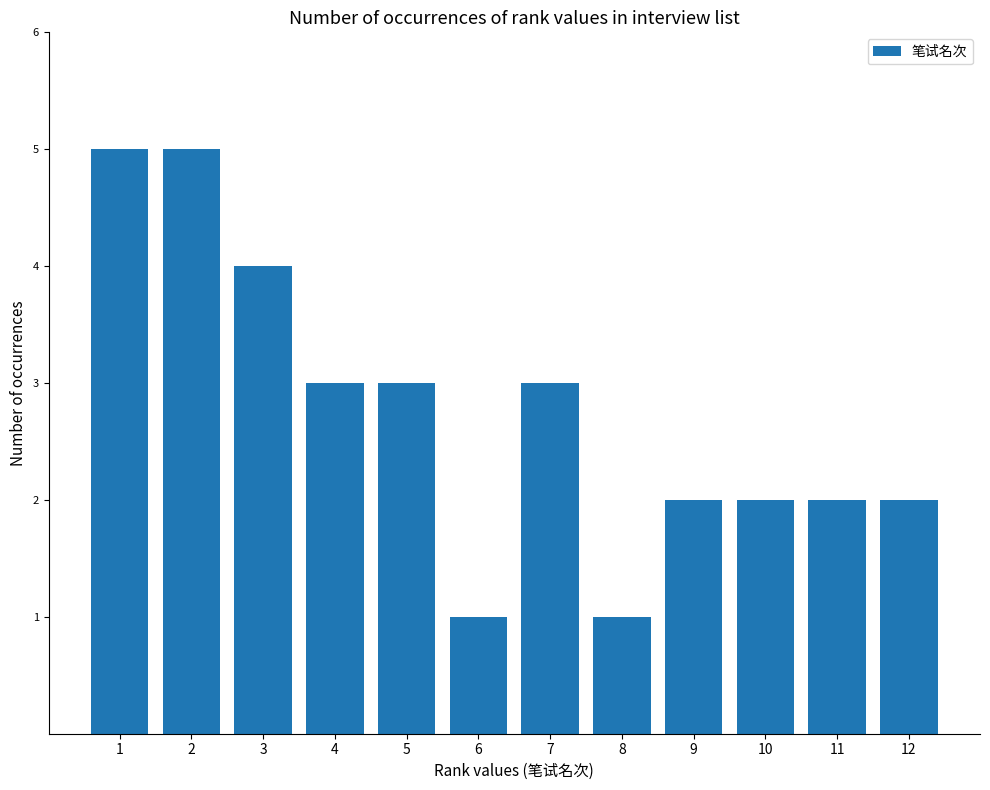

What is the difference between the maximum and minimum values?

4